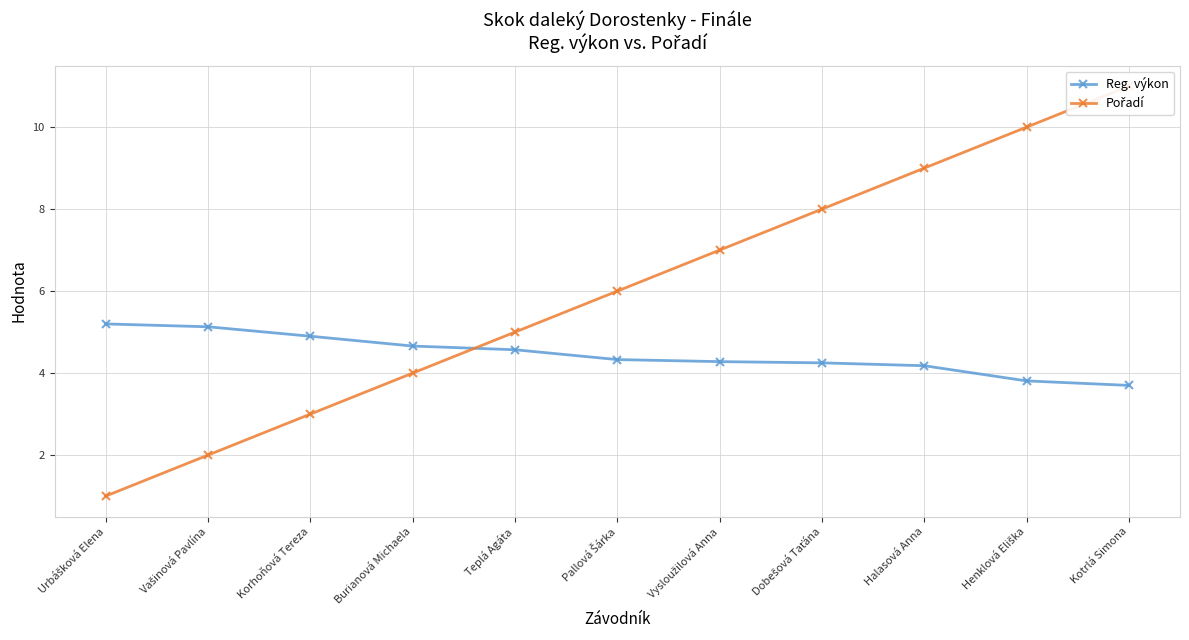

After their last crossing, which series has the higher values: Pořadí or Reg. výkon?

Pořadí